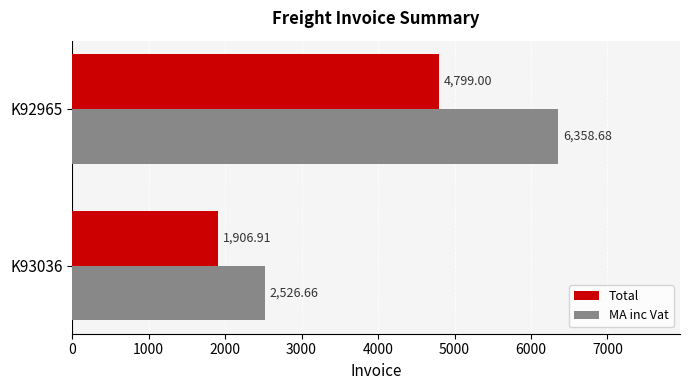

Between K93036 and K92965, which series saw the biggest shift?

MA inc Vat